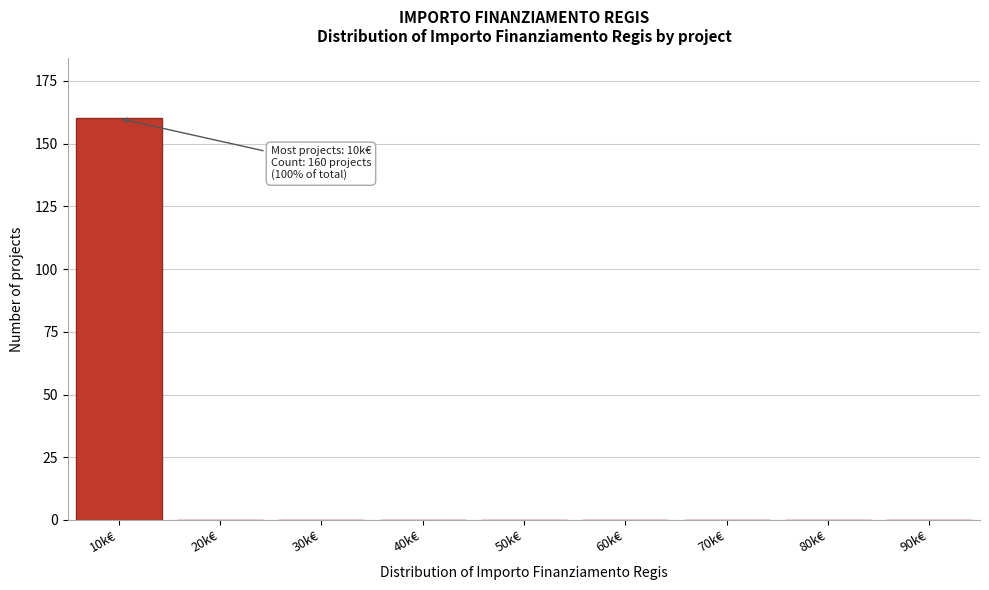

Reading right to left, what are all the values shown in this chart?

90k€=0	80k€=0	70k€=0	60k€=0	50k€=0	40k€=0	30k€=0	20k€=0	10k€=160